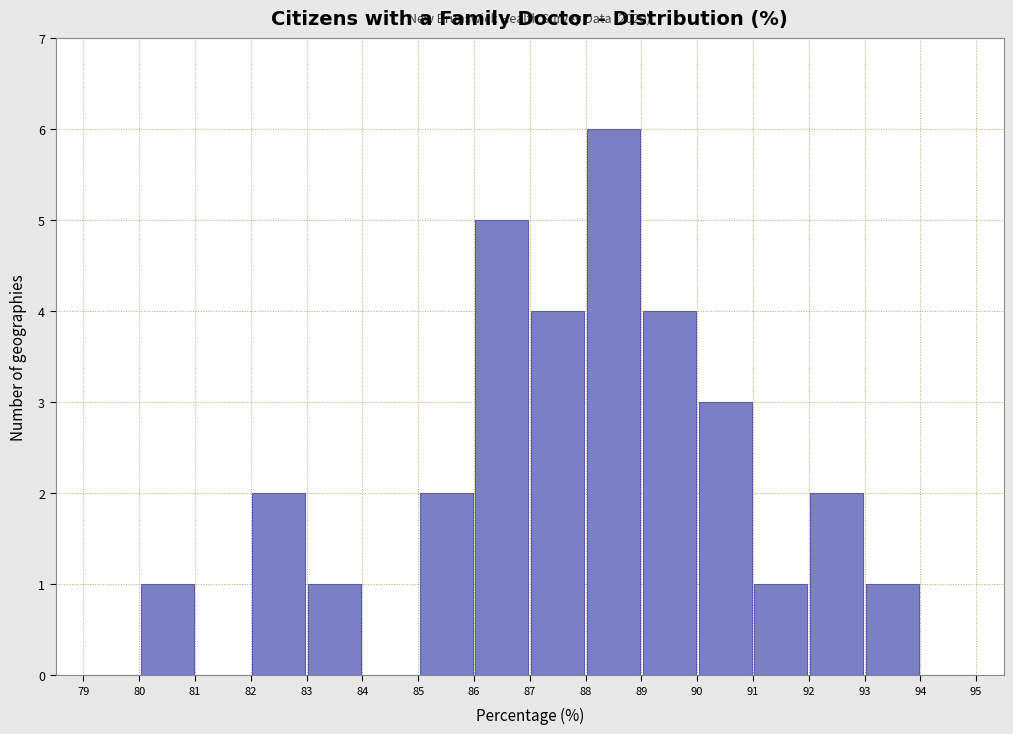

Over which range of the x-axis is the bar tallest?

88 to 89